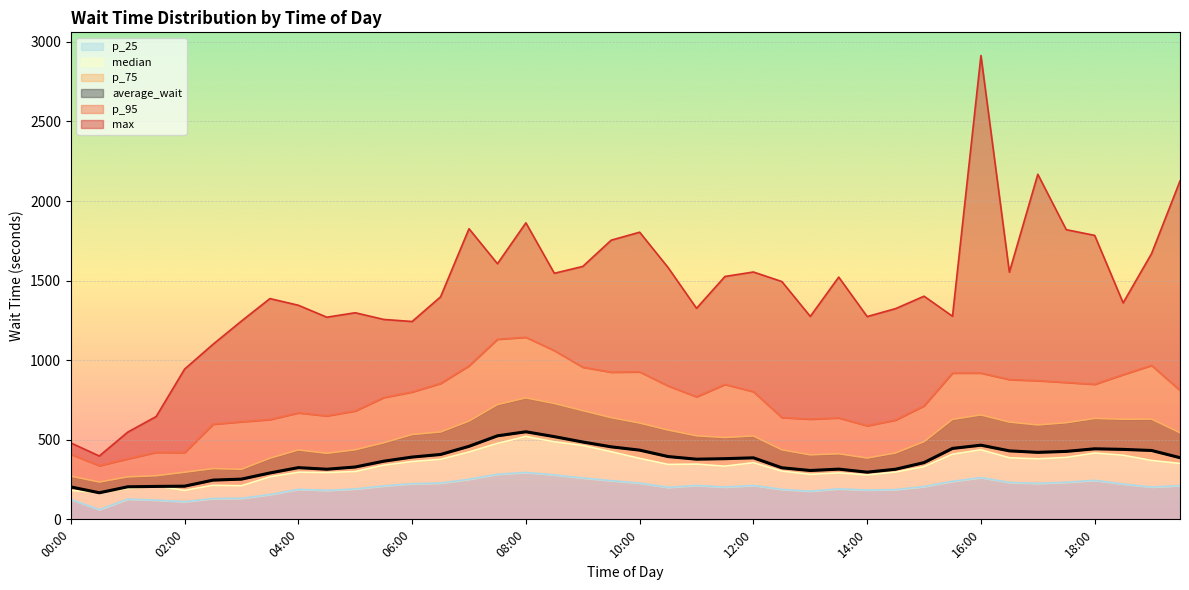

At which category does p_75 reach its first local valley?

00:30